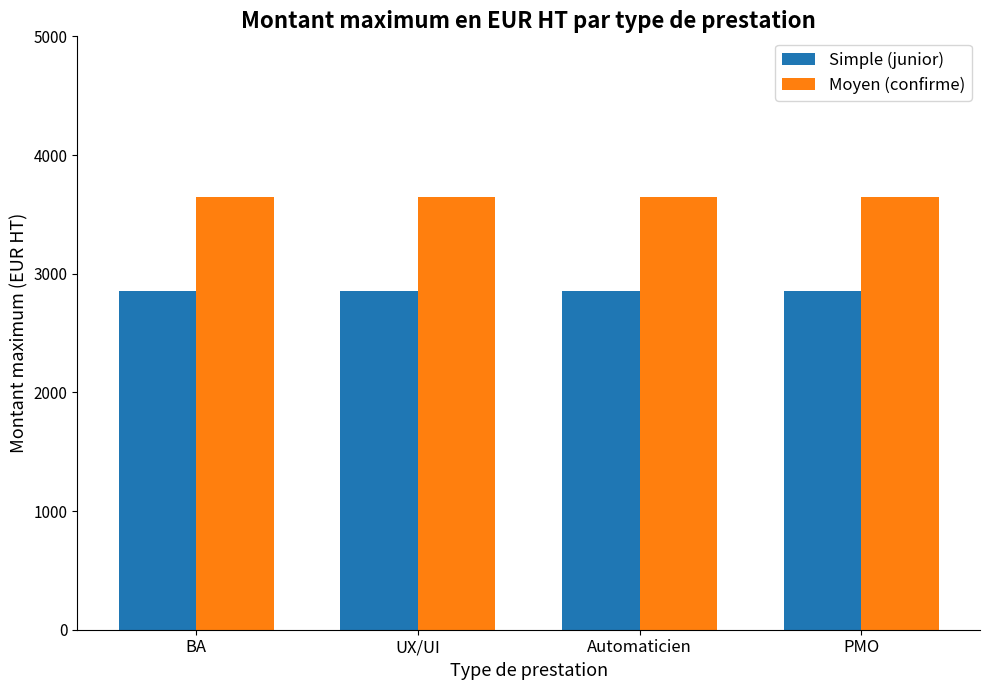

Reading left to right, what are all the values shown in this chart?

Simple (junior): 2850	2850	2850	2850
Moyen (confirme): 3650	3650	3650	3650